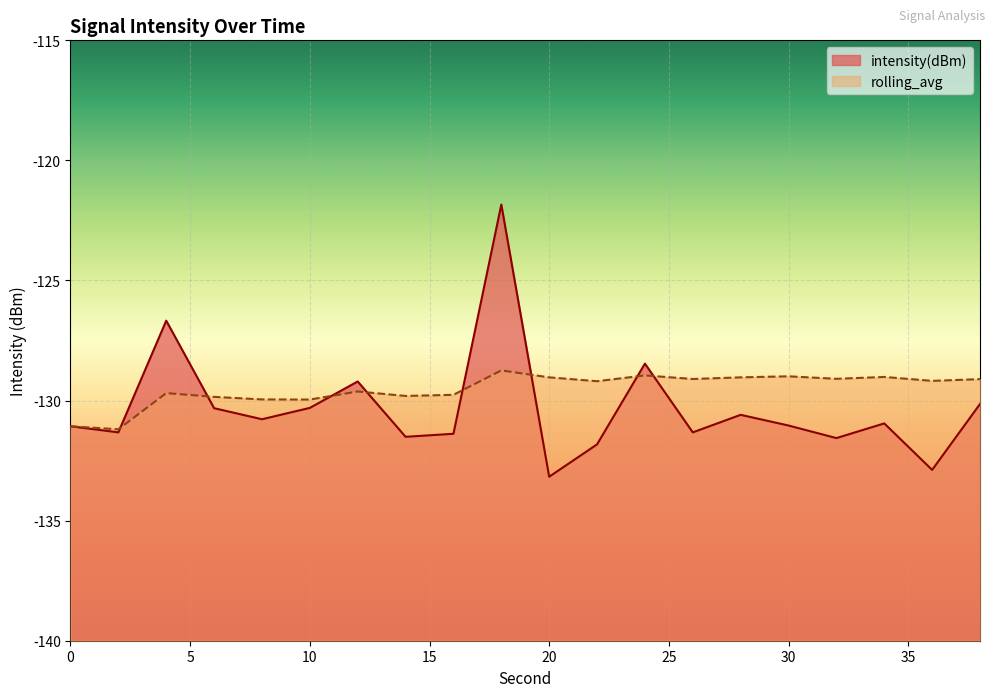

How many values in the intensity(dBm) series are below -130?

16